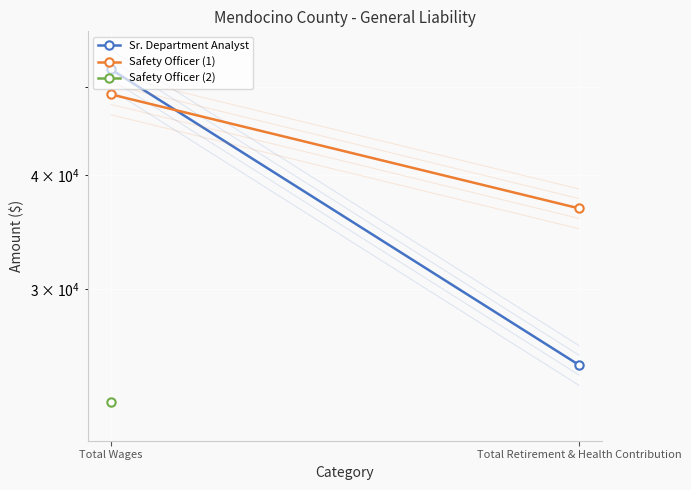

What is the spread (max minus min) of values at Total Wages?

29614.0